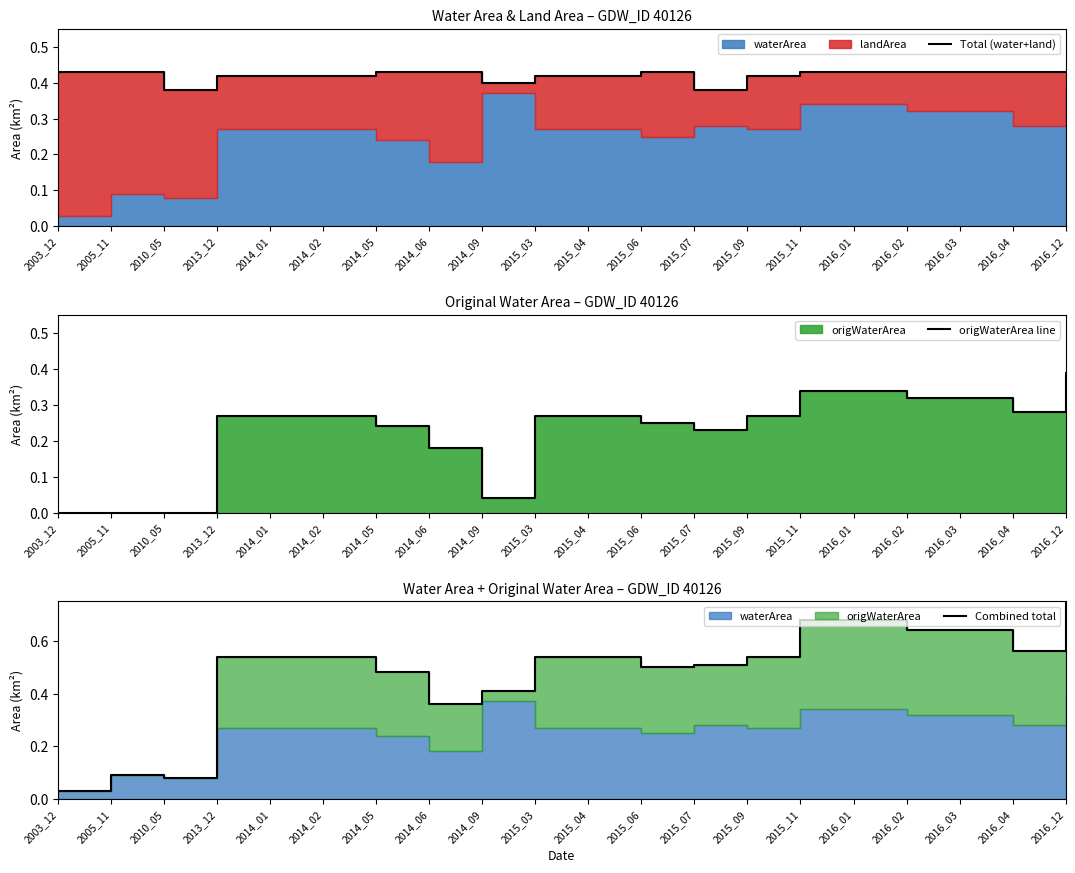

True or false: origWaterArea line and Total (water+land) cross at least once.

False